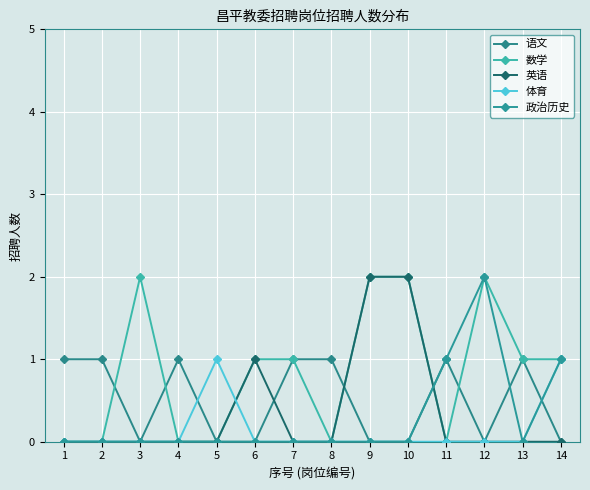

What are all the series names shown in the legend?

语文, 数学, 英语, 体育, 政治历史